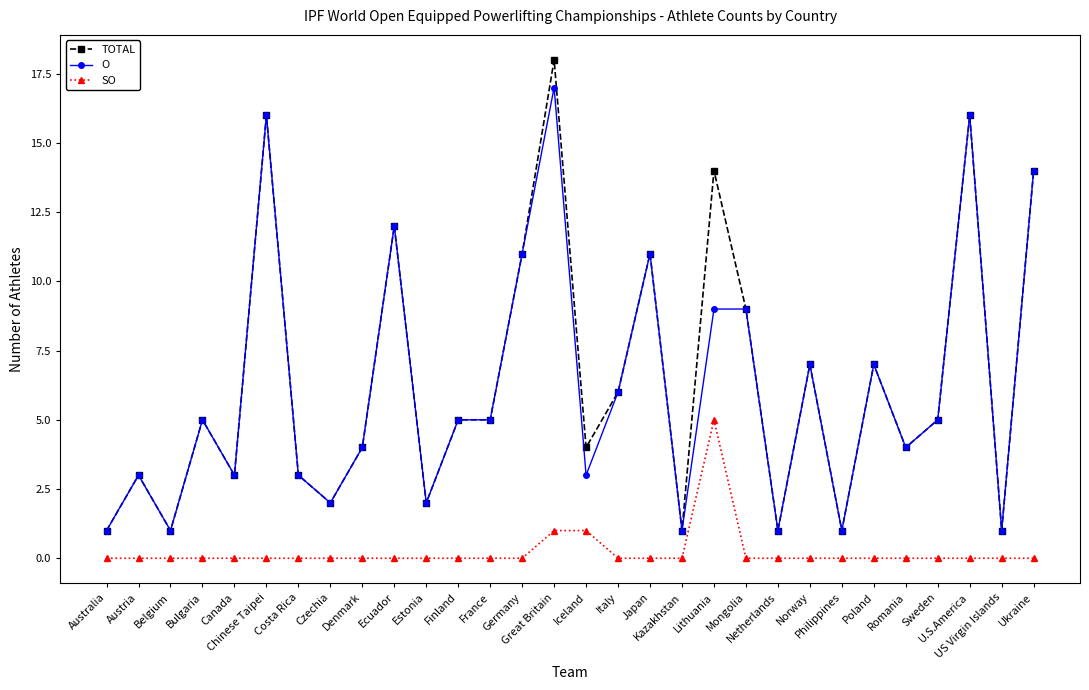

Rank the series by their maximum value, from highest to lowest.

TOTAL, O, SO